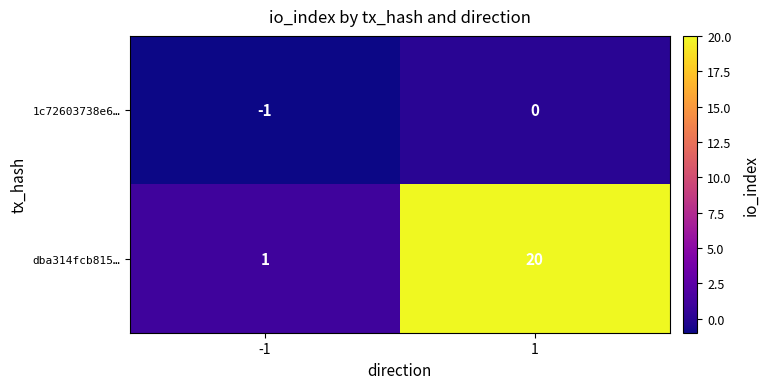

Which series has the largest range (max minus min)?

dba314fcb815…